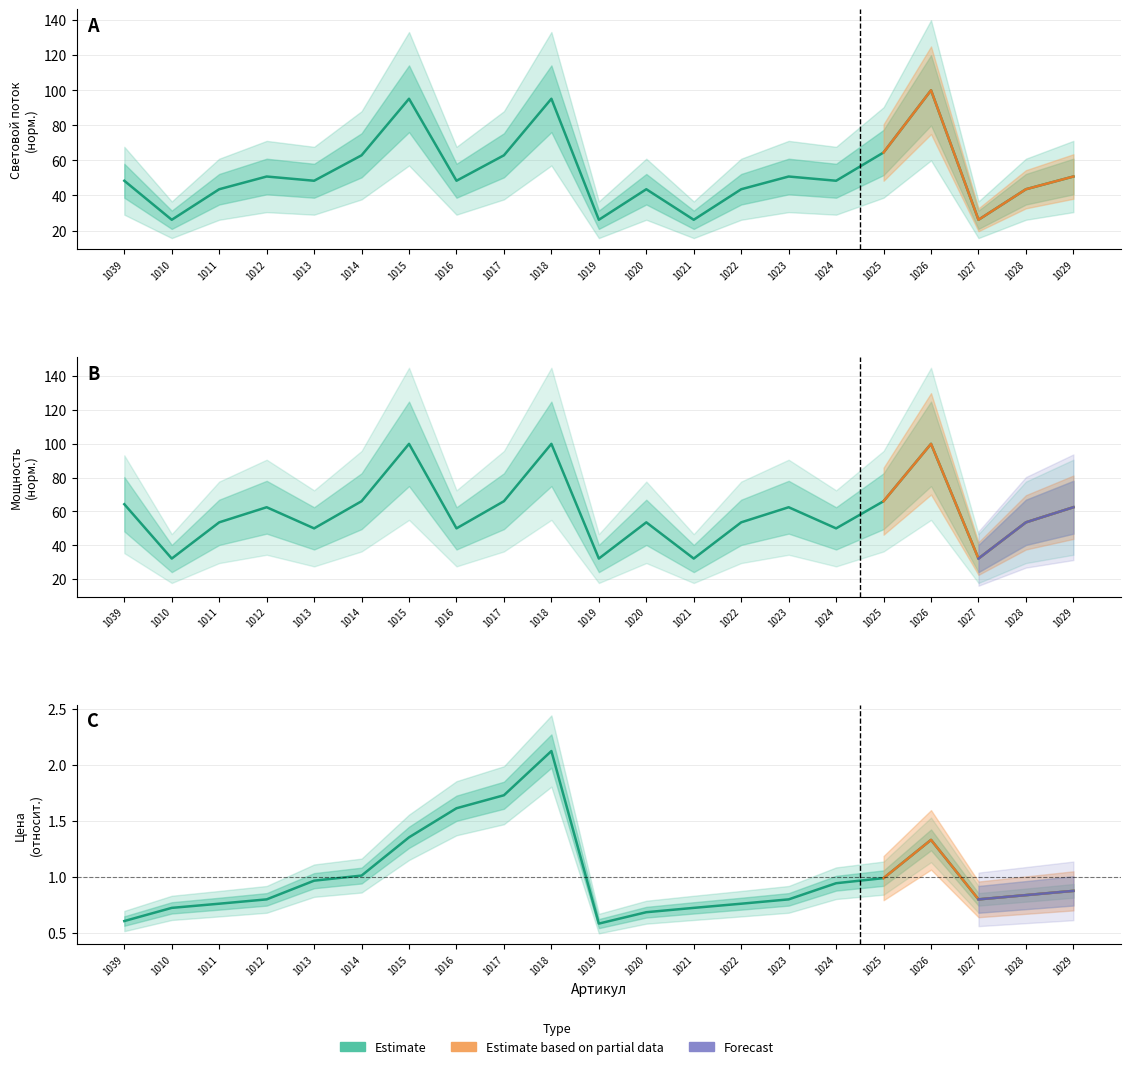

What position from the right is 1023?

7